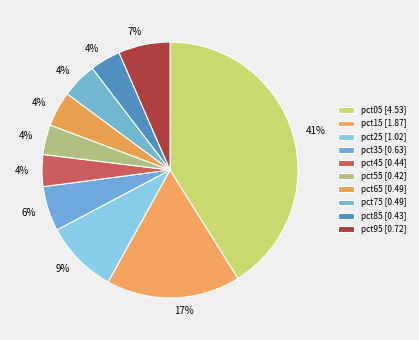

How many slices are in this pie chart?

10